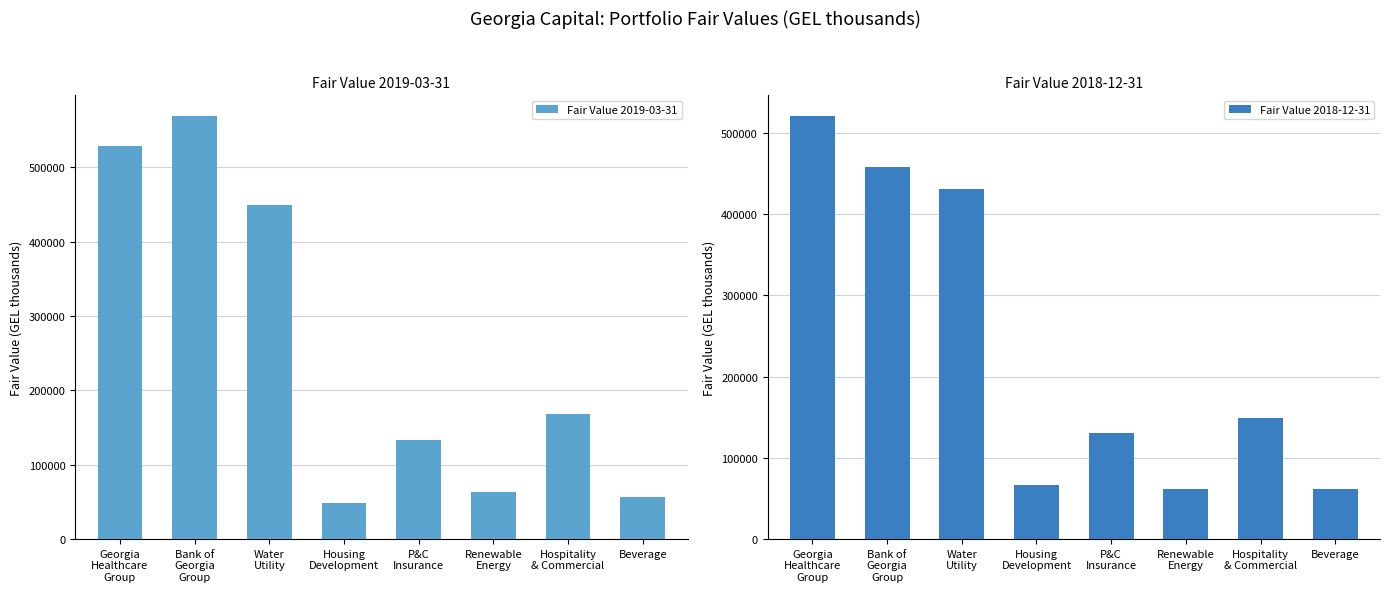

Is it true that Fair Value 2018-12-31 equals 431017 at Water
Utility?

True